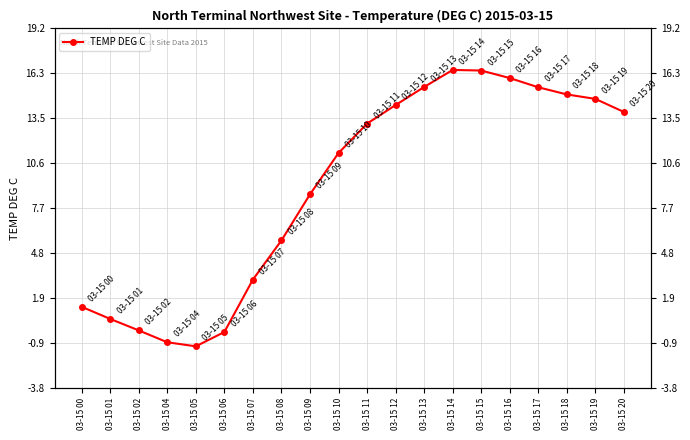

Between 03-15 14 and 03-15 02, which is larger?

03-15 14